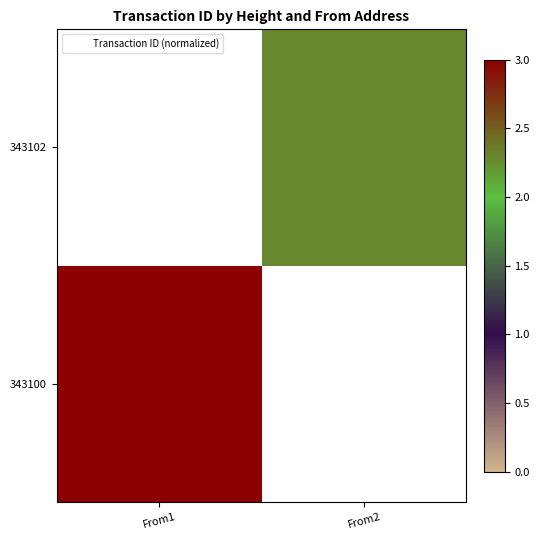

Is it true that 343102 equals 2.3 at From2?

True